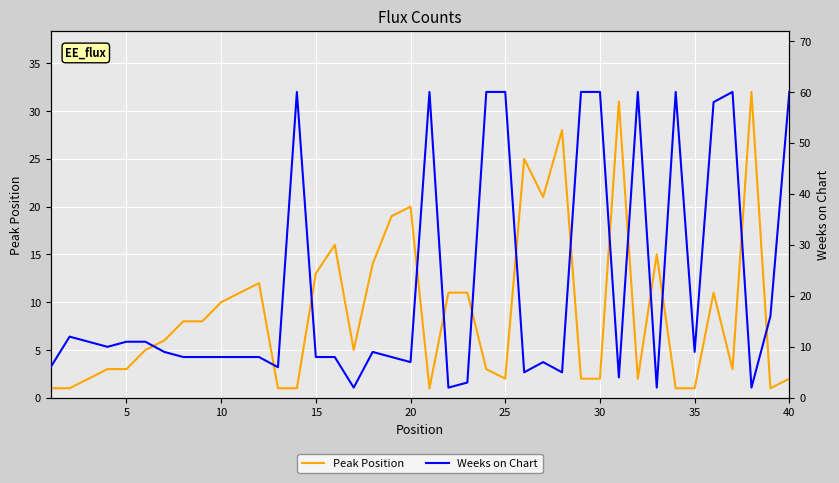

What is the highest value of the Peak Position series?

32